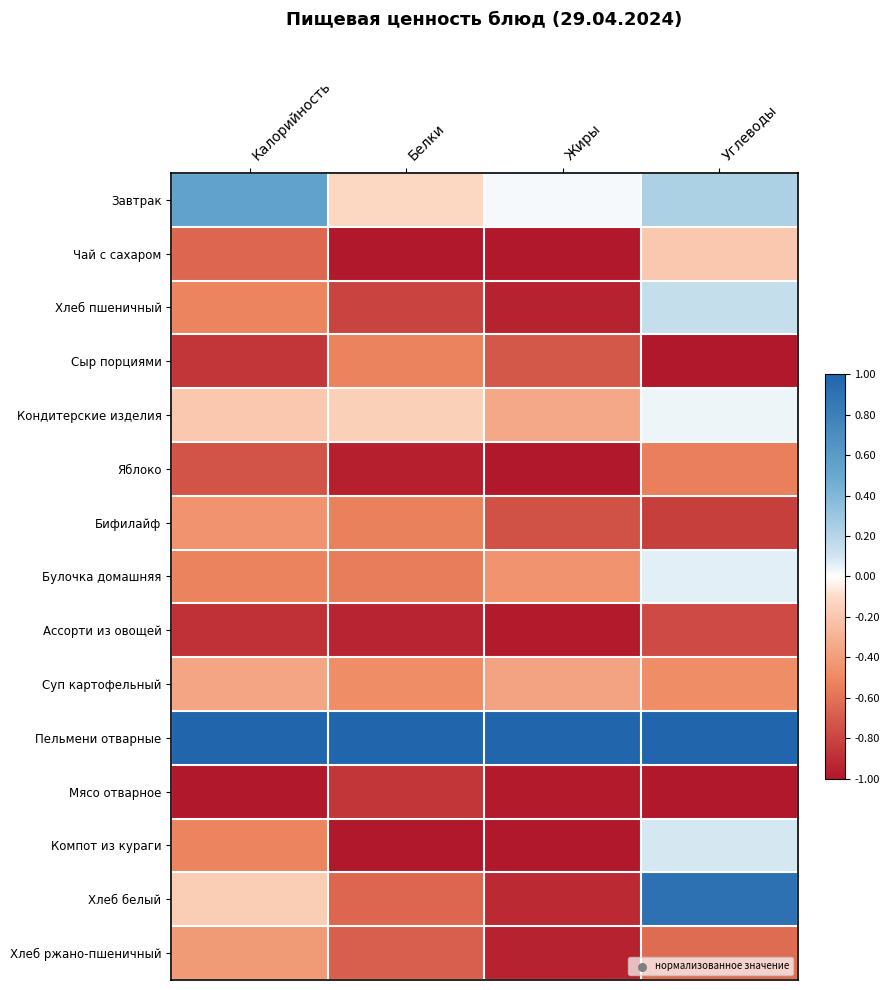

What is the minimum value shown in the chart?

-1.0